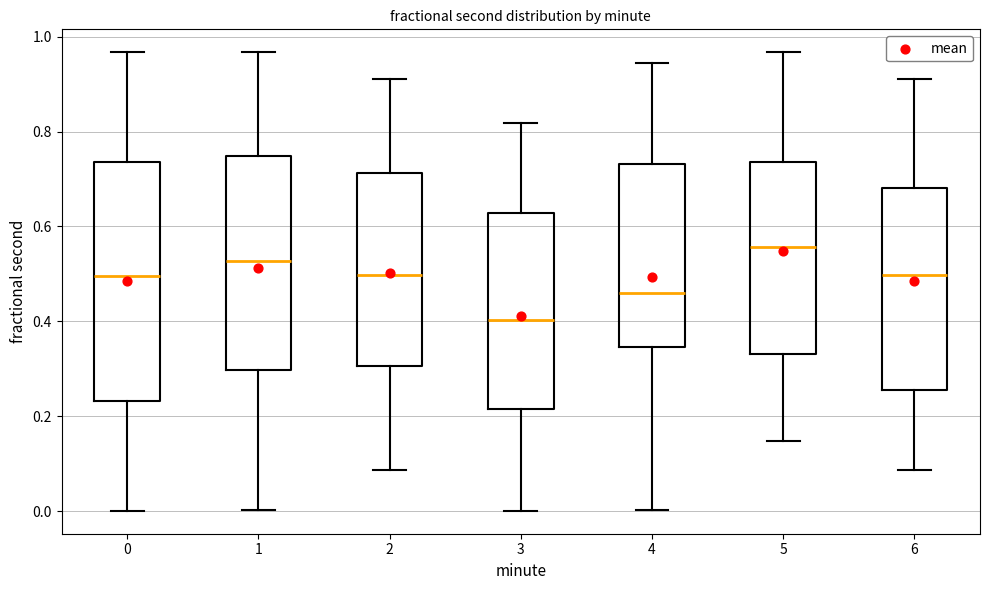

Which box's median line is the lowest?

3